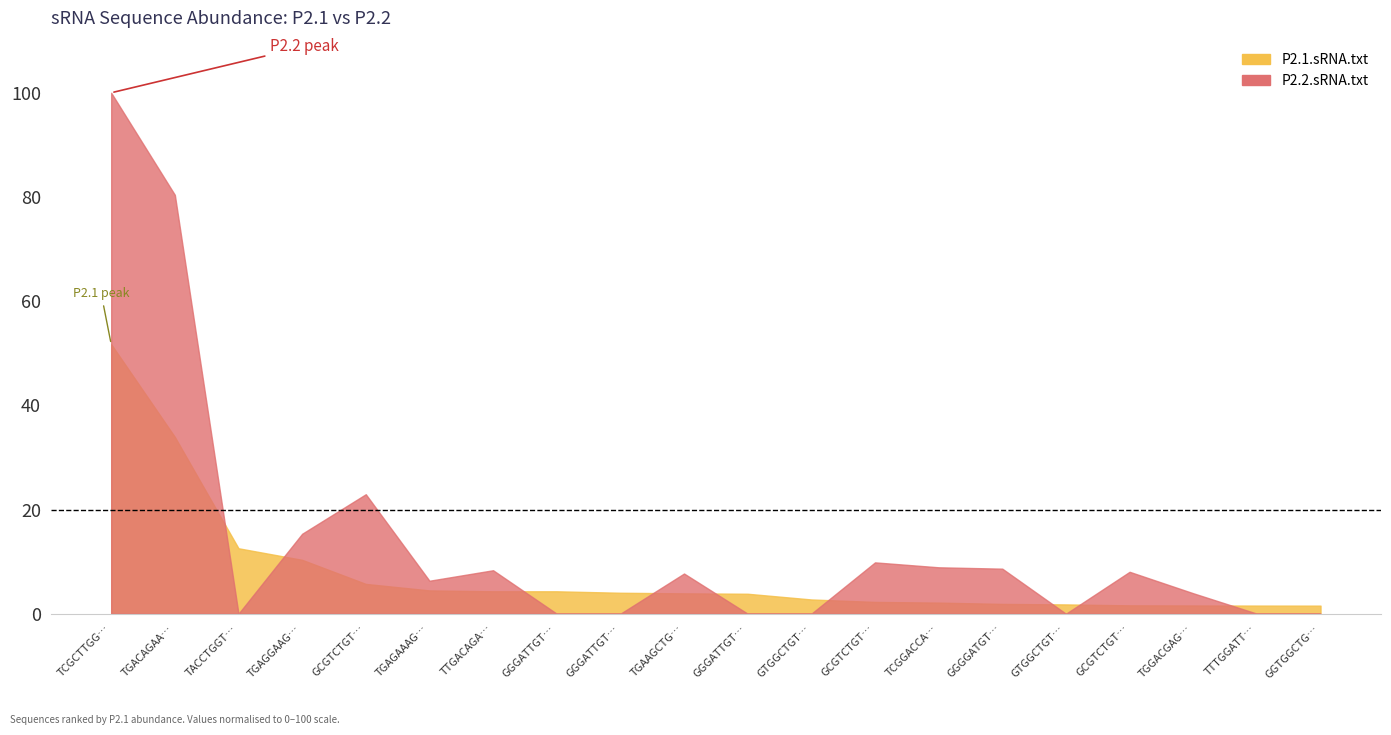

Between which two adjacent categories do P2.2.sRNA.txt and P2.1.sRNA.txt first intersect?

TGACAGAAGAGAGTGAGCAC and TACCTGGTTGATCCTGCCAGTAG